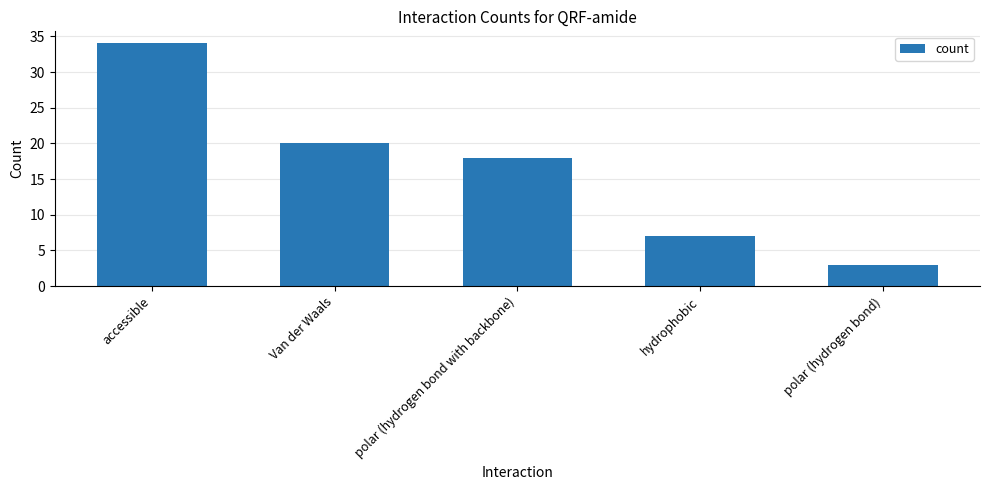

Where is the data nearest to the value 18?

polar (hydrogen bond with backbone)